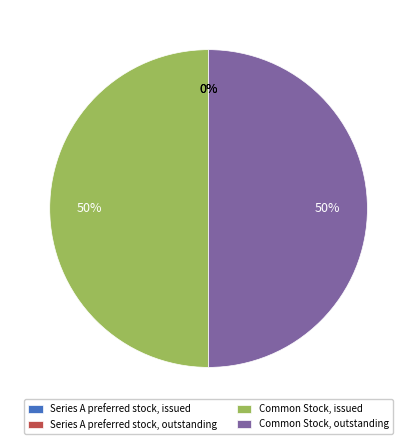

The Common Stock, outstanding slice represents 50% of the pie. True or false?

True